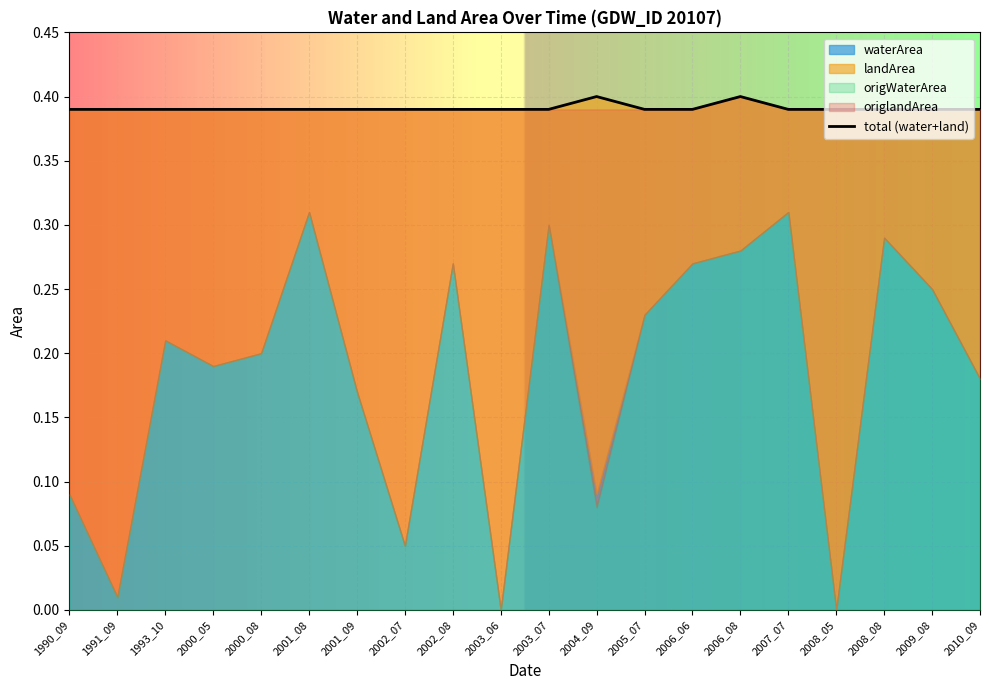

What is the sum of all values?

7.8